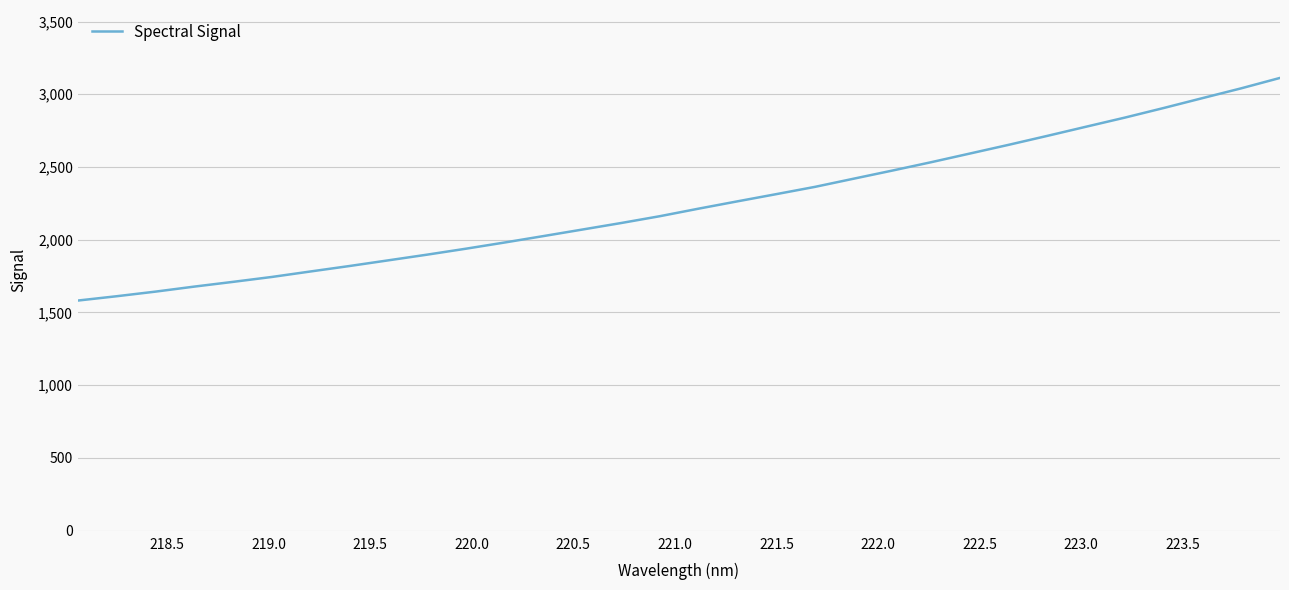

What is the maximum value shown in the chart?

3112.3